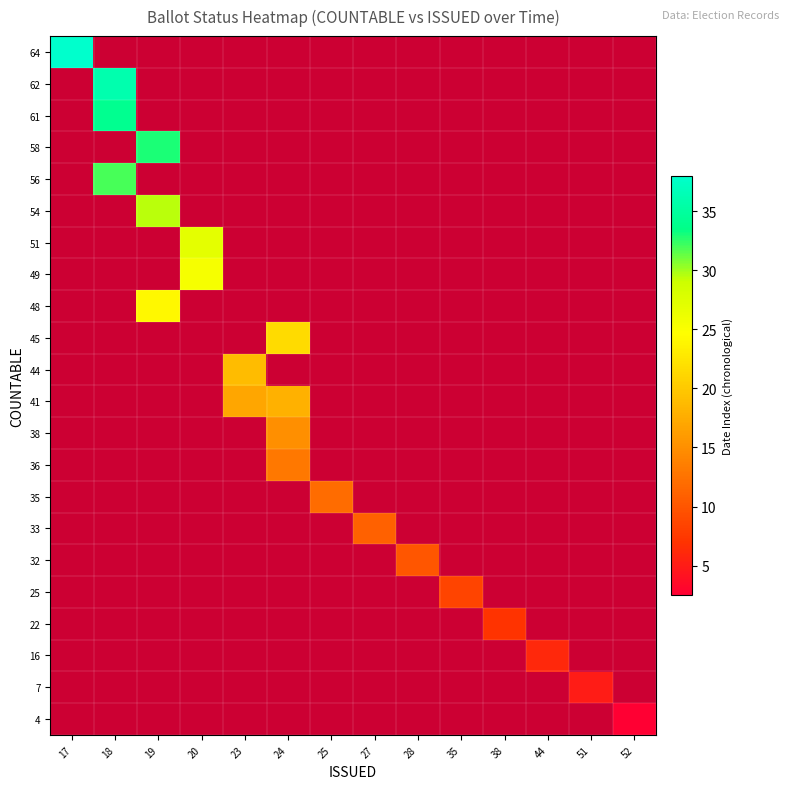

What is the maximum value shown in the chart?

38.0